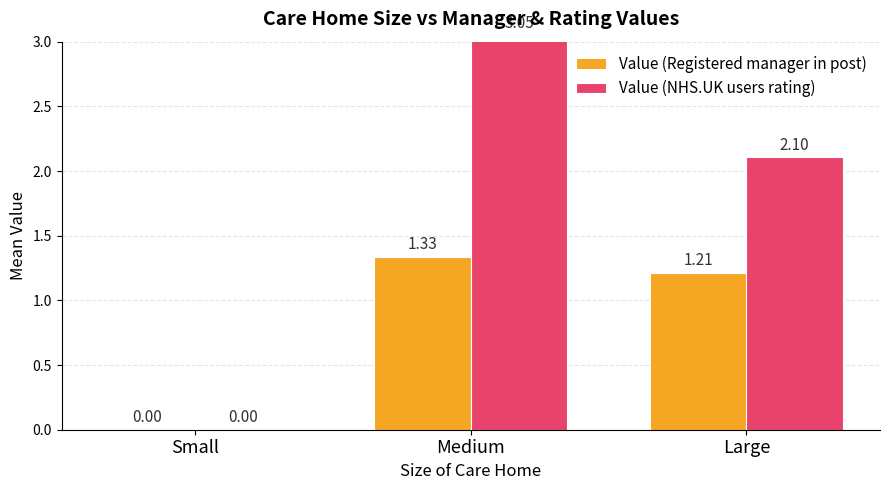

Which label corresponds to the smallest value in the chart?

Small